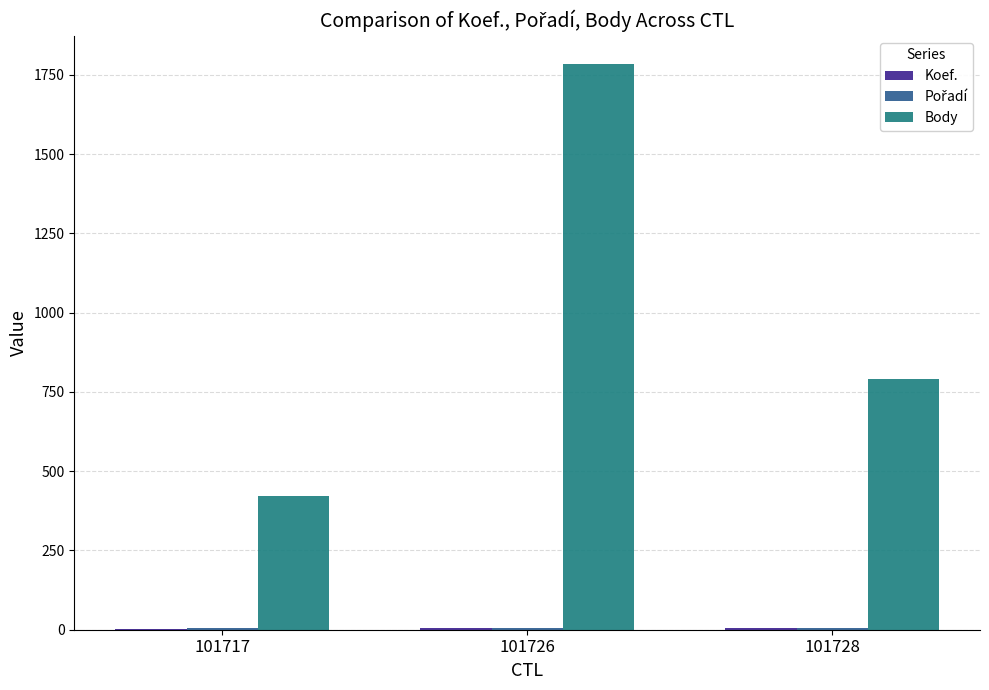

Which series has the largest total across all categories?

Body